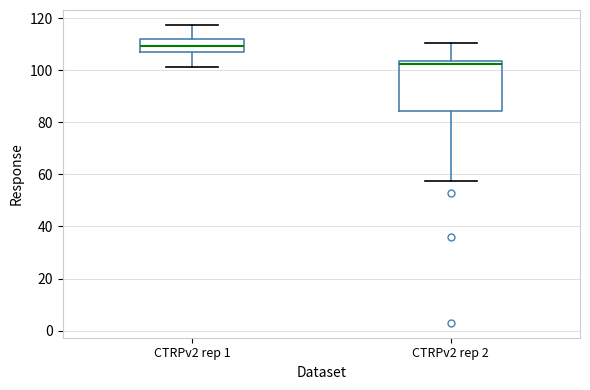

Which box's median line is the lowest?

CTRPv2 rep 2